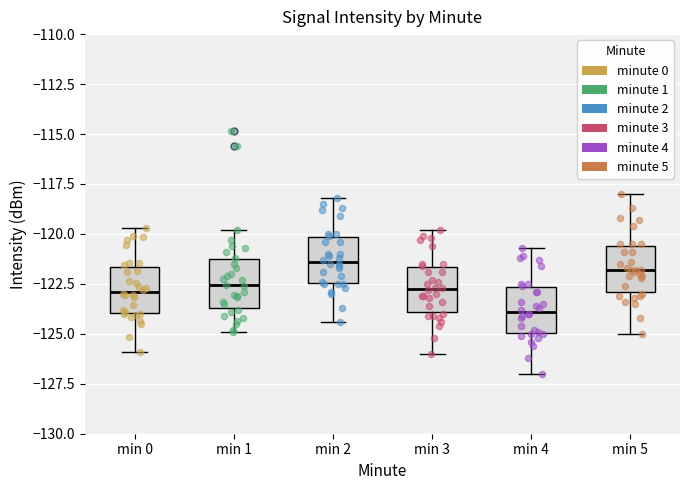

Reading left to right, transcribe this box plot: for each box, give where its median line is, the range the box spans, and where its two whiskers end, as read against the y-axis. The values are not printed on the chart, so give them approximately, as read against the axis.

min 0: median -123.0, box -124.0 to -121.5, whiskers -126.0 to -119.5
min 1: median -122.5, box -123.5 to -121.5, whiskers -125.0 to -120.0
min 2: median -121.5, box -122.5 to -120.0, whiskers -124.5 to -118.0
min 3: median -122.5, box -124.0 to -121.5, whiskers -126.0 to -120.0
min 4: median -124.0, box -125.0 to -122.5, whiskers -127.0 to -120.5
min 5: median -122.0, box -123.0 to -120.5, whiskers -125.0 to -118.0